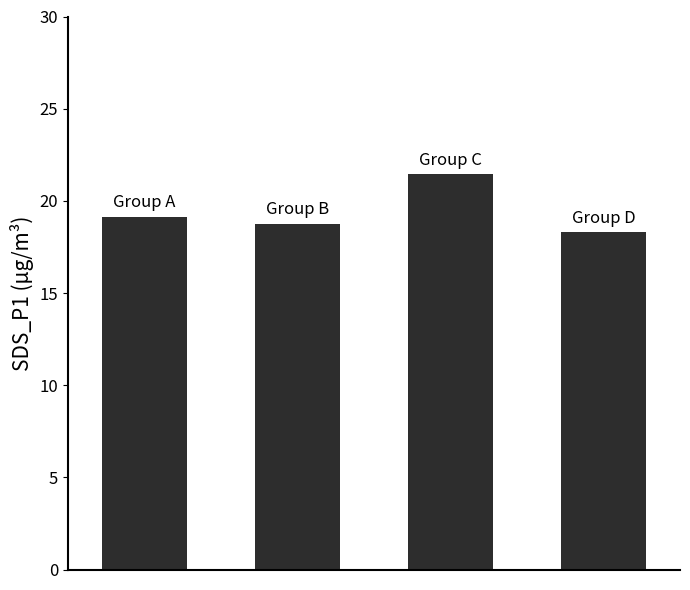

What is the smallest value displayed?

18.3